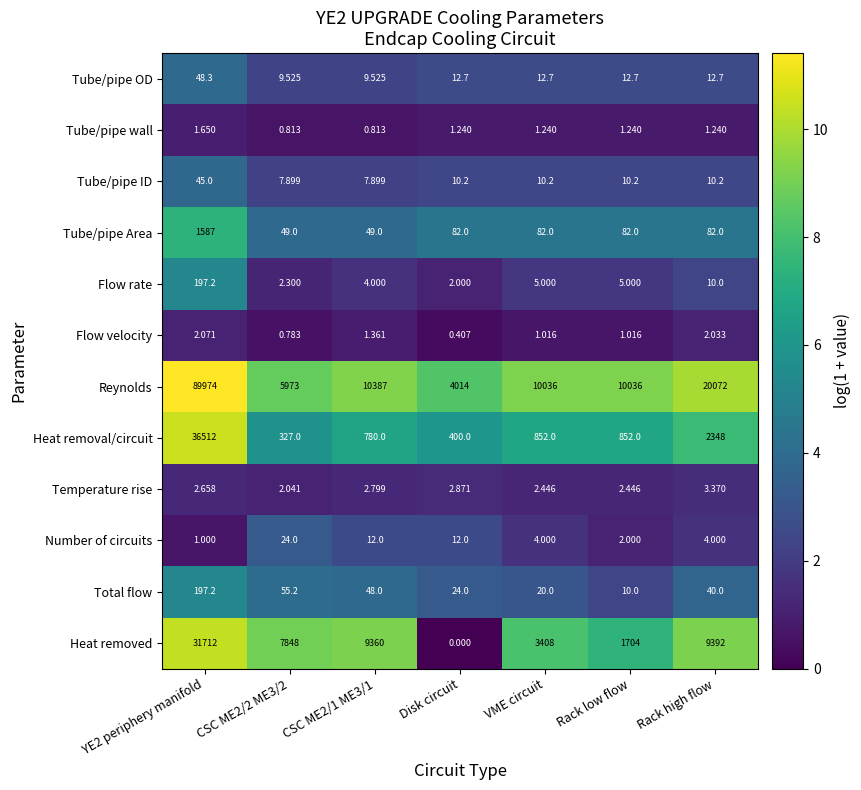

Is the value of Tube/pipe wall at YE2 periphery manifold greater than the value of Total flow at Rack low flow?

No